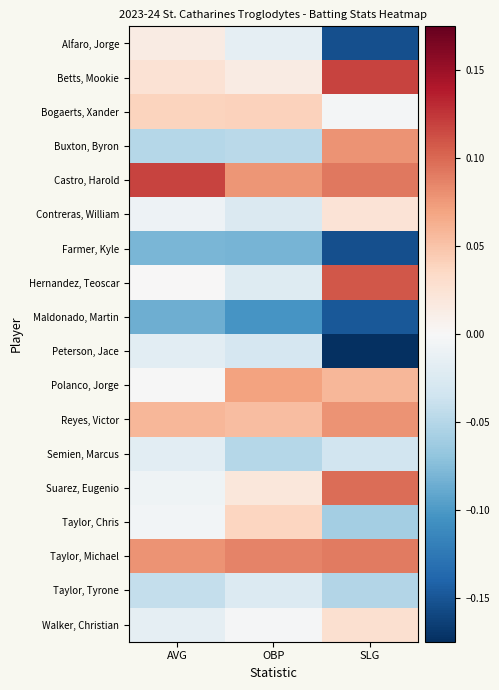

Reading left to right, list all the values displayed in this chart.

Alfaro, Jorge: AVG=0.0	OBP=-0.0	SLG=-0.2
Betts, Mookie: AVG=0.0	OBP=0.0	SLG=0.1
Bogaerts, Xander: AVG=0.0	OBP=0.0	SLG=-0.0
Buxton, Byron: AVG=-0.1	OBP=-0.0	SLG=0.1
Castro, Harold: AVG=0.1	OBP=0.1	SLG=0.1
Contreras, William: AVG=-0.0	OBP=-0.0	SLG=0.0
Farmer, Kyle: AVG=-0.1	OBP=-0.1	SLG=-0.2
Hernandez, Teoscar: AVG=0.0	OBP=-0.0	SLG=0.1
Maldonado, Martin: AVG=-0.1	OBP=-0.1	SLG=-0.1
Peterson, Jace: AVG=-0.0	OBP=-0.0	SLG=-0.2
Polanco, Jorge: AVG=-0.0	OBP=0.1	SLG=0.1
Reyes, Victor: AVG=0.1	OBP=0.1	SLG=0.1
Semien, Marcus: AVG=-0.0	OBP=-0.1	SLG=-0.0
Suarez, Eugenio: AVG=-0.0	OBP=0.0	SLG=0.1
Taylor, Chris: AVG=-0.0	OBP=0.0	SLG=-0.1
Taylor, Michael: AVG=0.1	OBP=0.1	SLG=0.1
Taylor, Tyrone: AVG=-0.0	OBP=-0.0	SLG=-0.1
Walker, Christian: AVG=-0.0	OBP=-0.0	SLG=0.0